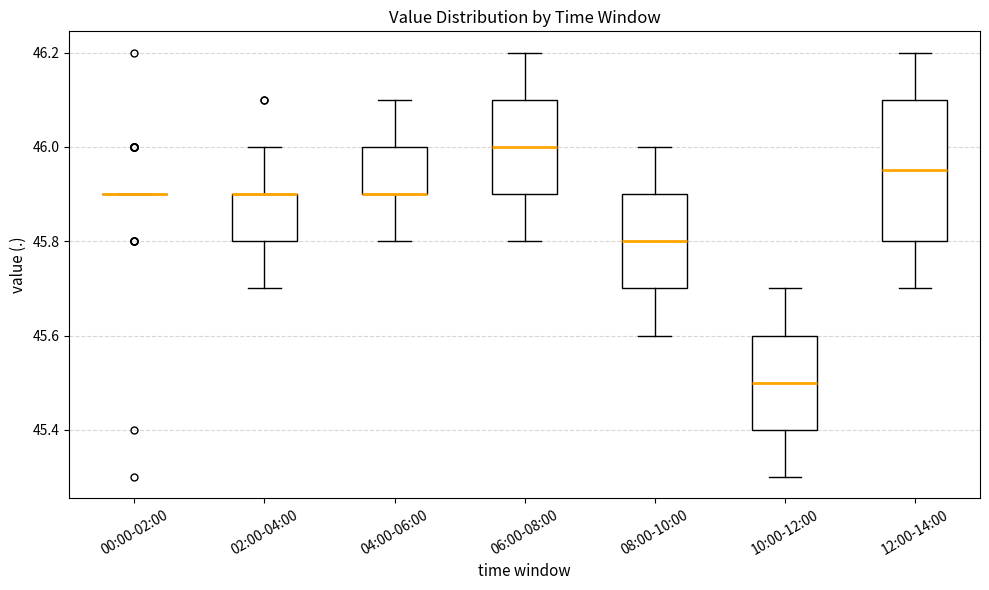

Reading left to right, read every box against the y-axis: the position of its median line, the range the box covers, and the ends of its whiskers. The values are not printed on the chart, so give them approximately, as read against the axis.

00:00-02:00: box collapsed to a line at 45.90, whiskers 45.90 to 45.90
02:00-04:00: median 45.90 (drawn on the box's upper edge), box 45.80 to 45.90, whiskers 45.70 to 46.00
04:00-06:00: median 45.90 (drawn on the box's lower edge), box 45.90 to 46.00, whiskers 45.80 to 46.10
06:00-08:00: median 46.00, box 45.90 to 46.10, whiskers 45.80 to 46.20
08:00-10:00: median 45.80, box 45.70 to 45.90, whiskers 45.60 to 46.00
10:00-12:00: median 45.50, box 45.40 to 45.60, whiskers 45.30 to 45.70
12:00-14:00: median 45.96, box 45.80 to 46.10, whiskers 45.70 to 46.20